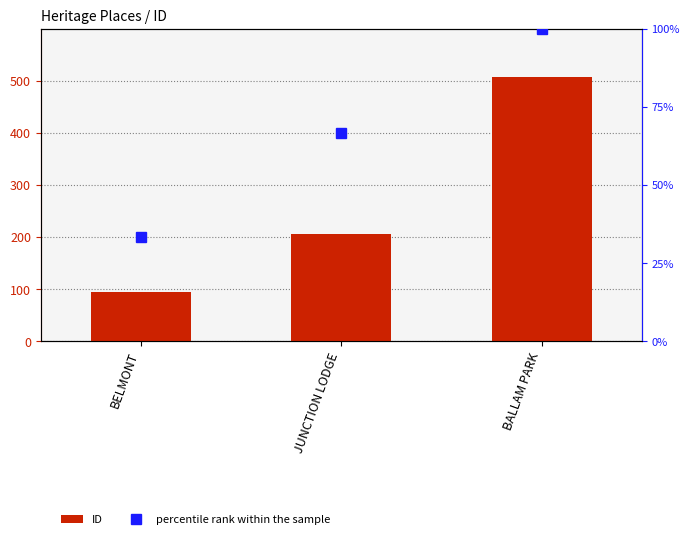

How many ID values are between 95 and 508?

3